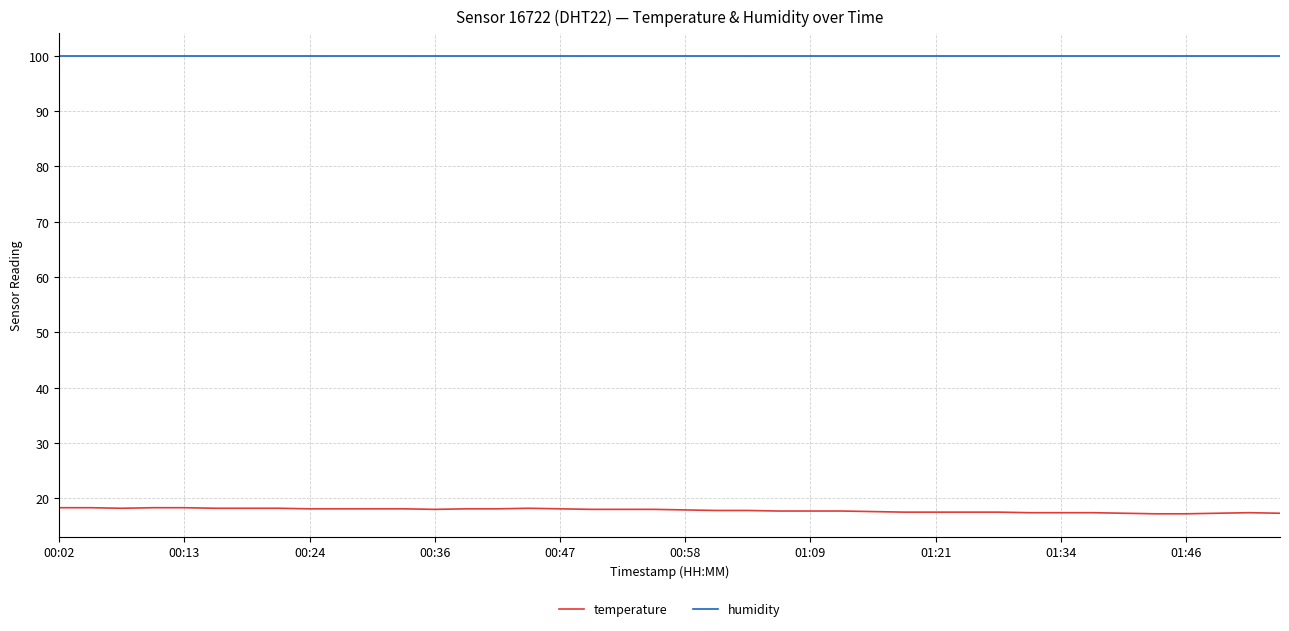

List the series in order of their overall mean, lowest first.

temperature, humidity